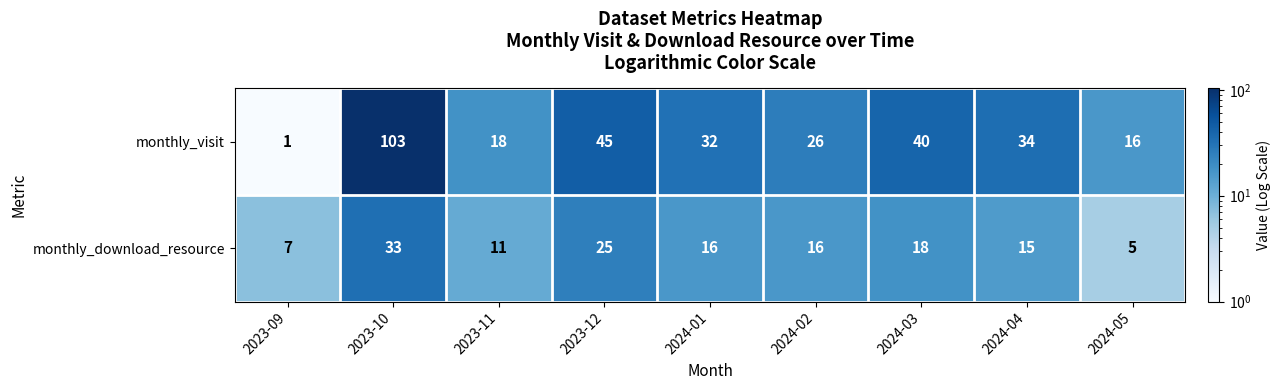

Rank the series by their maximum value, from lowest to highest.

monthly_download_resource, monthly_visit